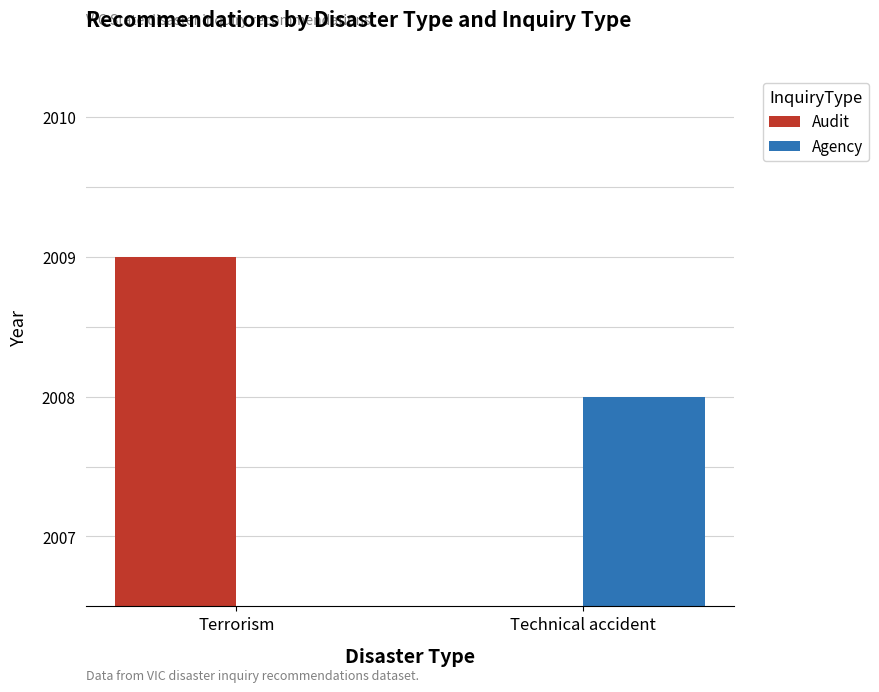

What is the average value of the Audit series?

1004